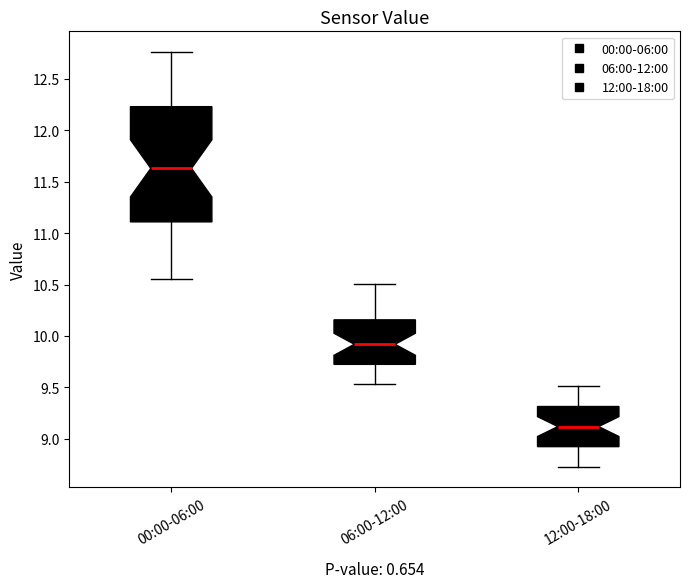

Reading left to right, transcribe this box plot: for each box, give where its median line is, the range the box spans, and where its two whiskers end, as read against the y-axis. The values are not printed on the chart, so give them approximately, as read against the axis.

00:00-06:00: median 11.65, box 11.10 to 12.25, whiskers 10.55 to 12.75
06:00-12:00: median 9.90, box 9.75 to 10.15, whiskers 9.55 to 10.50
12:00-18:00: median 9.10, box 8.95 to 9.30, whiskers 8.75 to 9.50